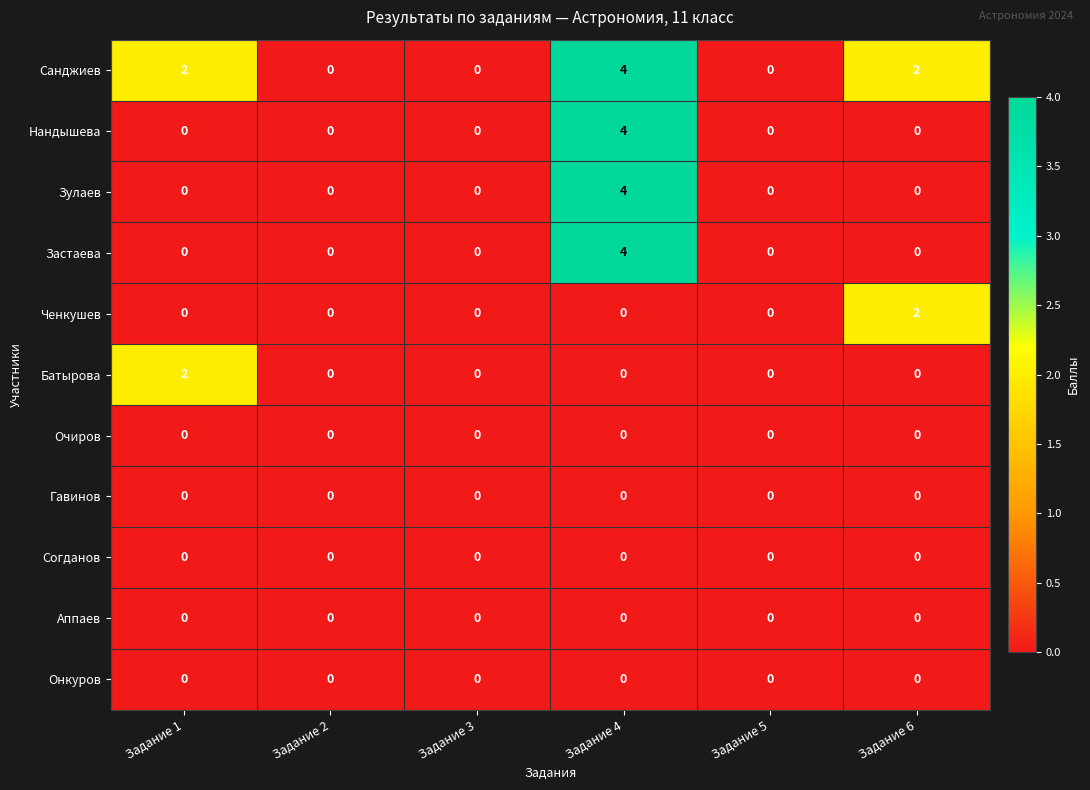

What is the sum of all Нандышева values?

4